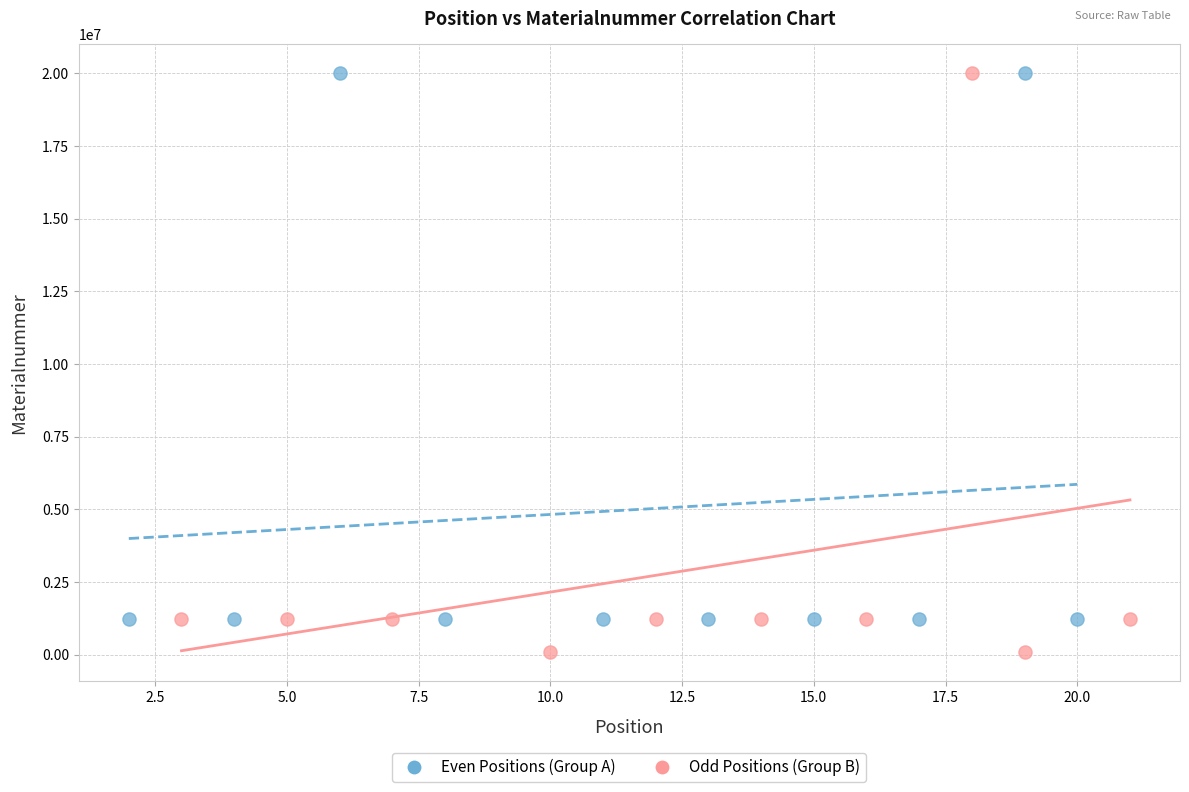

Which series contains the lowest Y value?

Odd Positions (Group B)